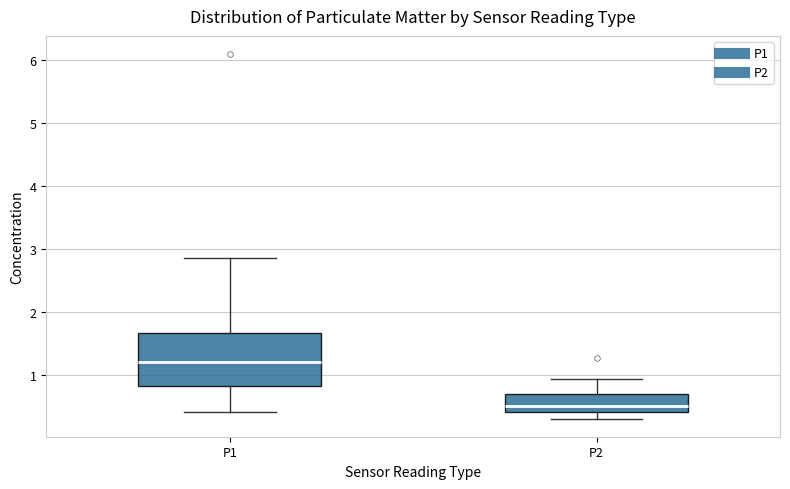

Where is the lower edge of the box for P1 on the y-axis? The values are not printed on the chart, so give them approximately, as read against the axis.

0.8